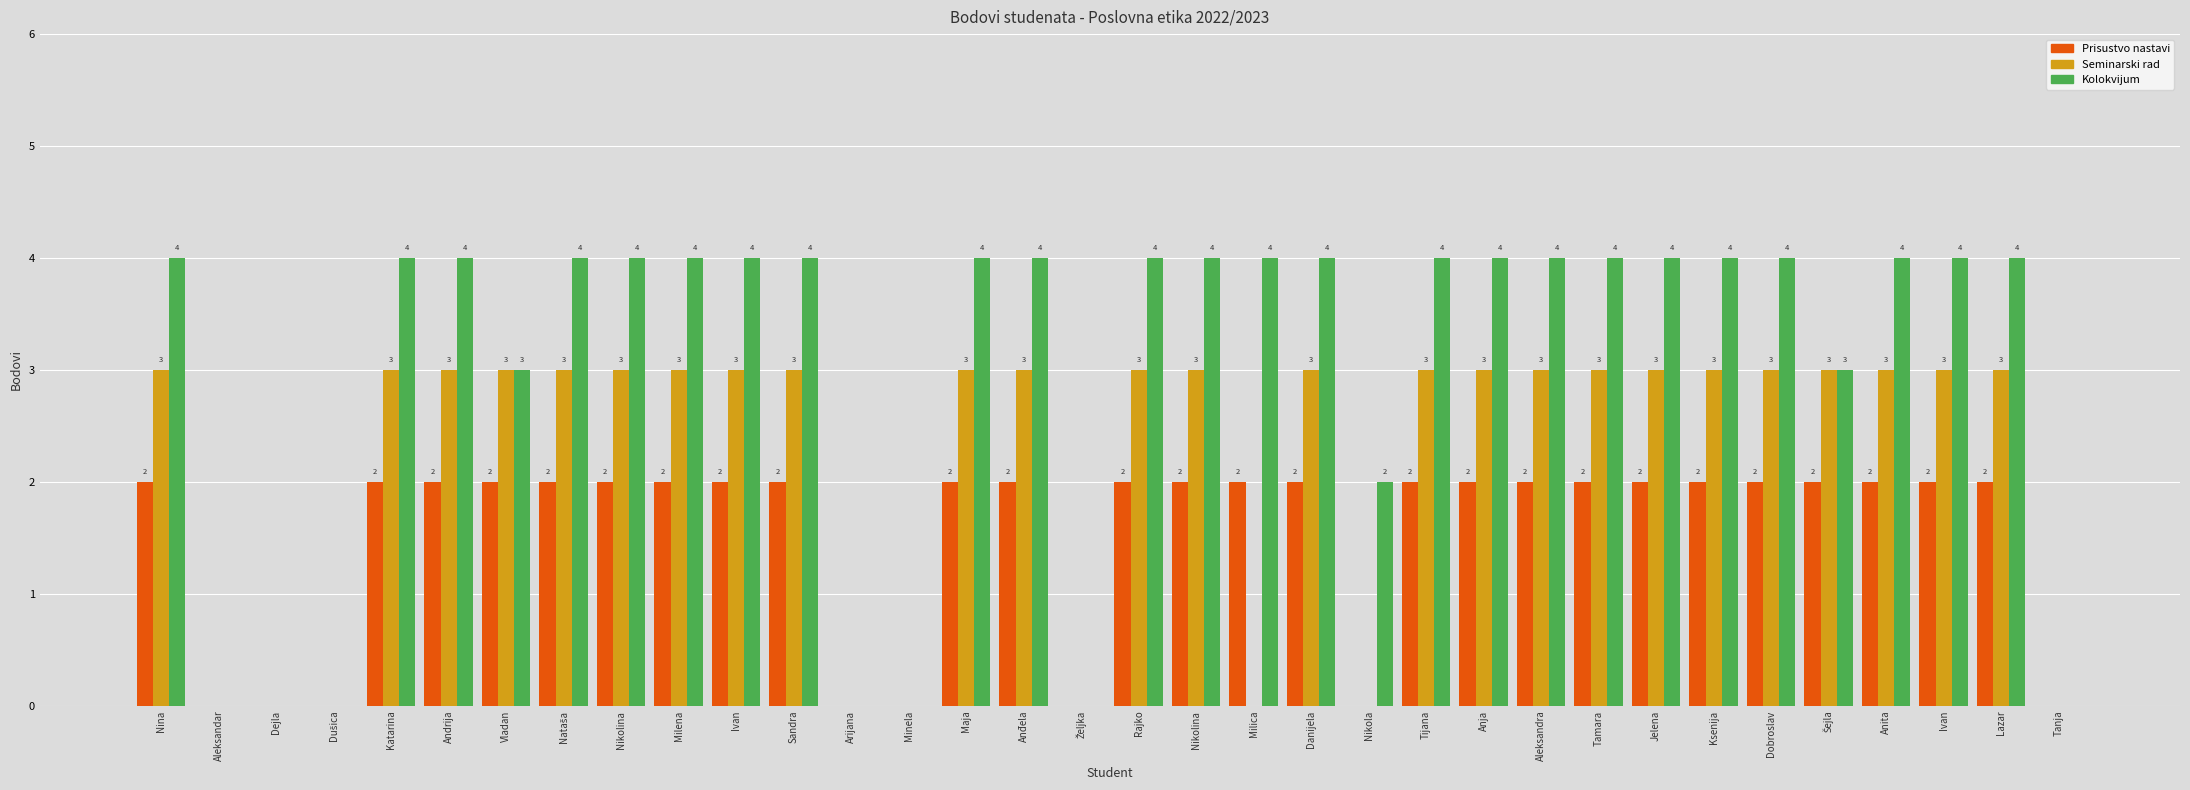

Rank the series by their maximum value, from highest to lowest.

Kolokvijum, Seminarski rad, Prisustvo nastavi